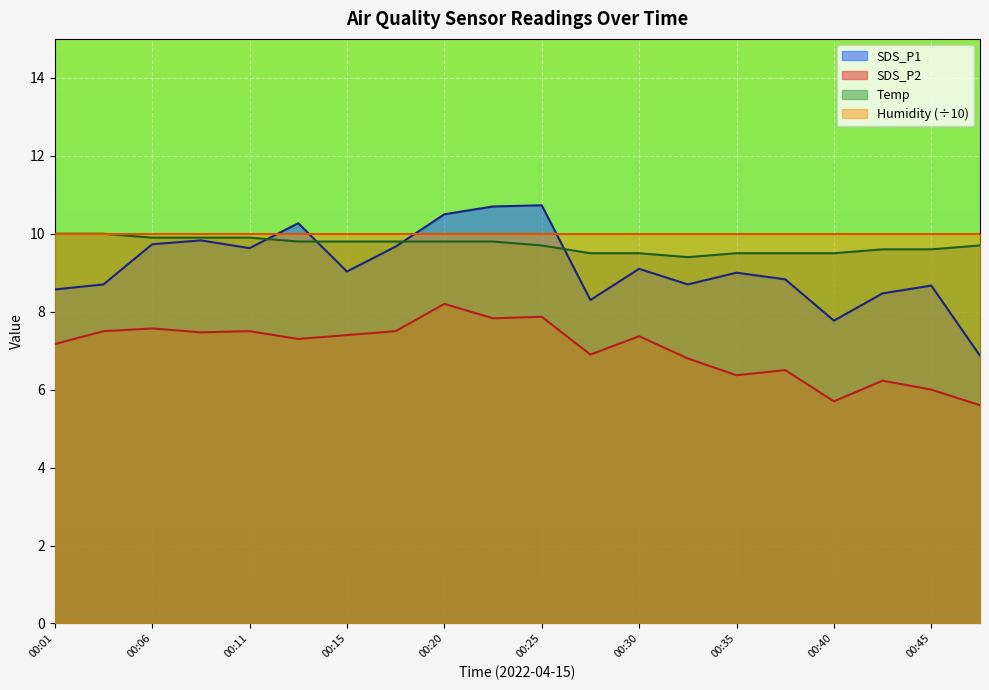

Count the Temp values in the range 9 to 10.

20